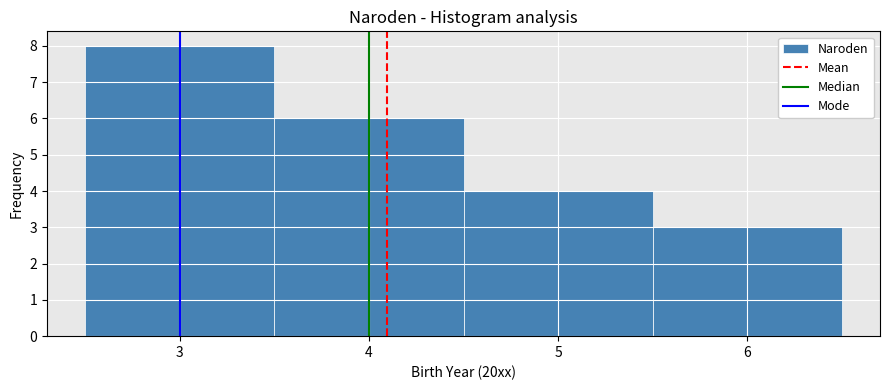

What is the height of the bar covering 5.5 to 6.5 on the x-axis? The values are not printed on the chart, so give them approximately, as read against the axis.

3